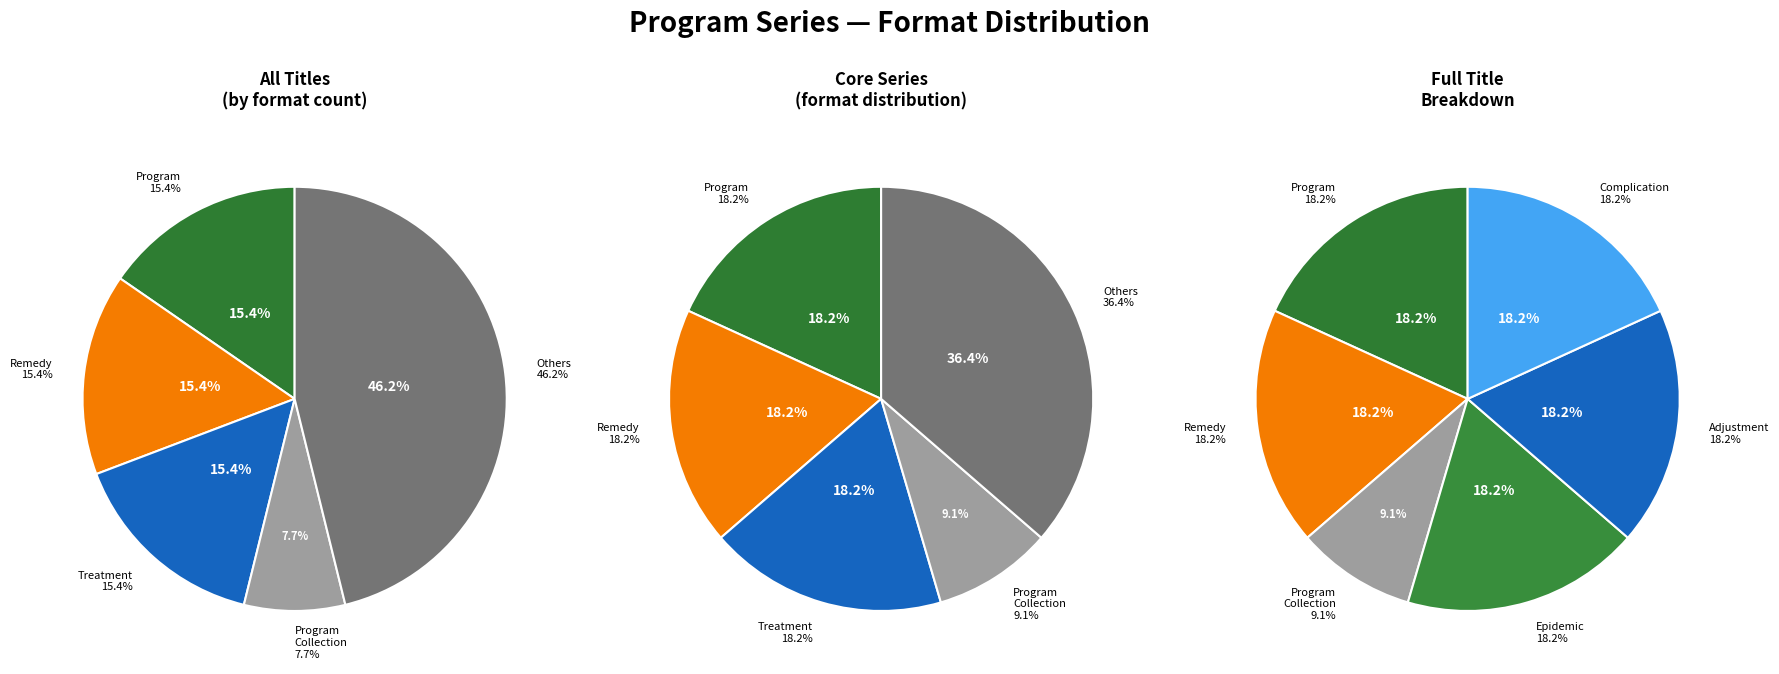

To the nearest percent, what is the combined percentage of Program Collection (Boxed Set) and Remedy?

23%